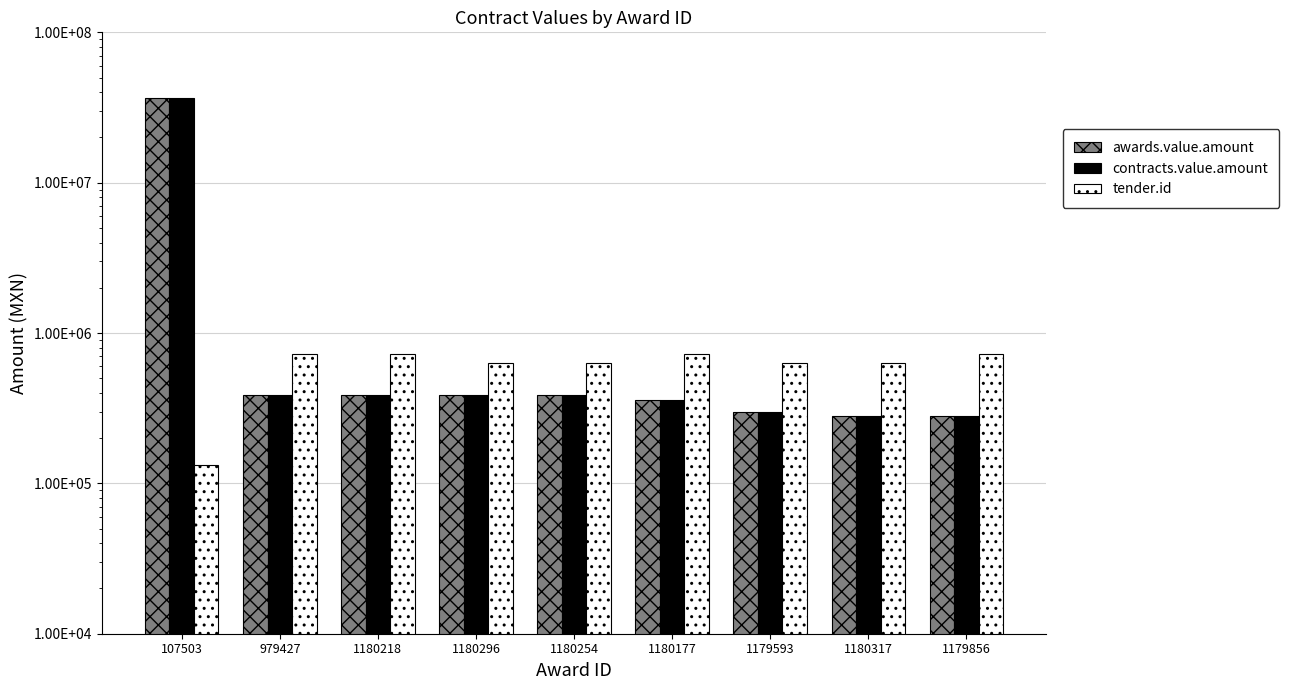

Reading left to right, extract all data points from this chart.

awards.value.amount: 36723222	389000	389000	389000	389000	360000	300000	280000	280000
contracts.value.amount: 36723222	389000	389000	389000	389000	360000	300000	280000	280000
tender.id: 133185	729205	729212	631711	631722	729171	631669	631689	729149